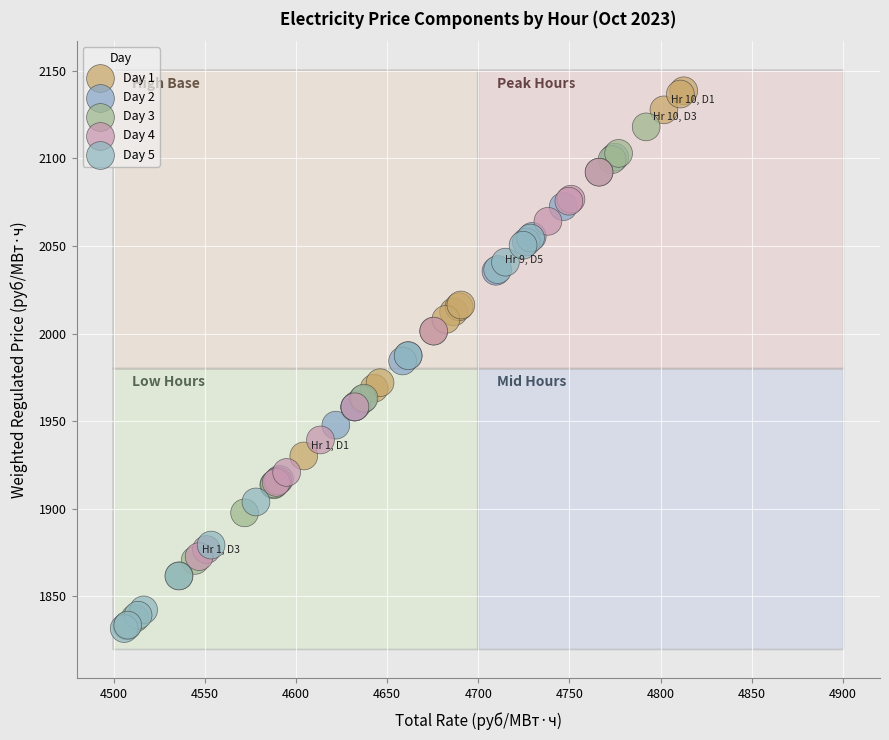

Which series has the widest spread of Y values?

Day 3